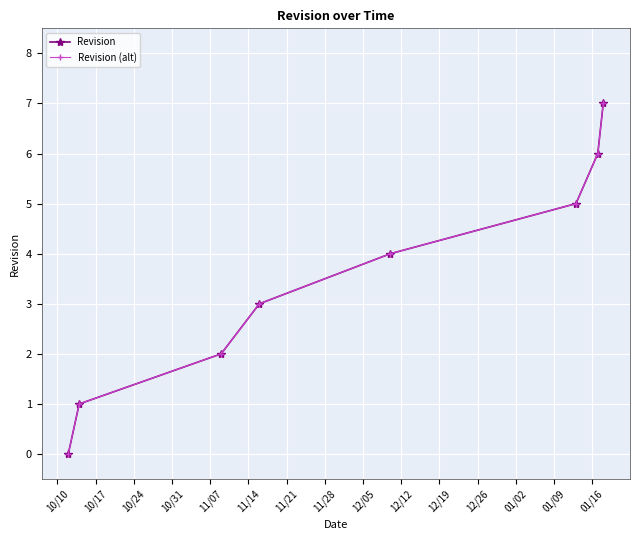

What is the difference between the maximum and minimum values in the Revision (alt) series?

7